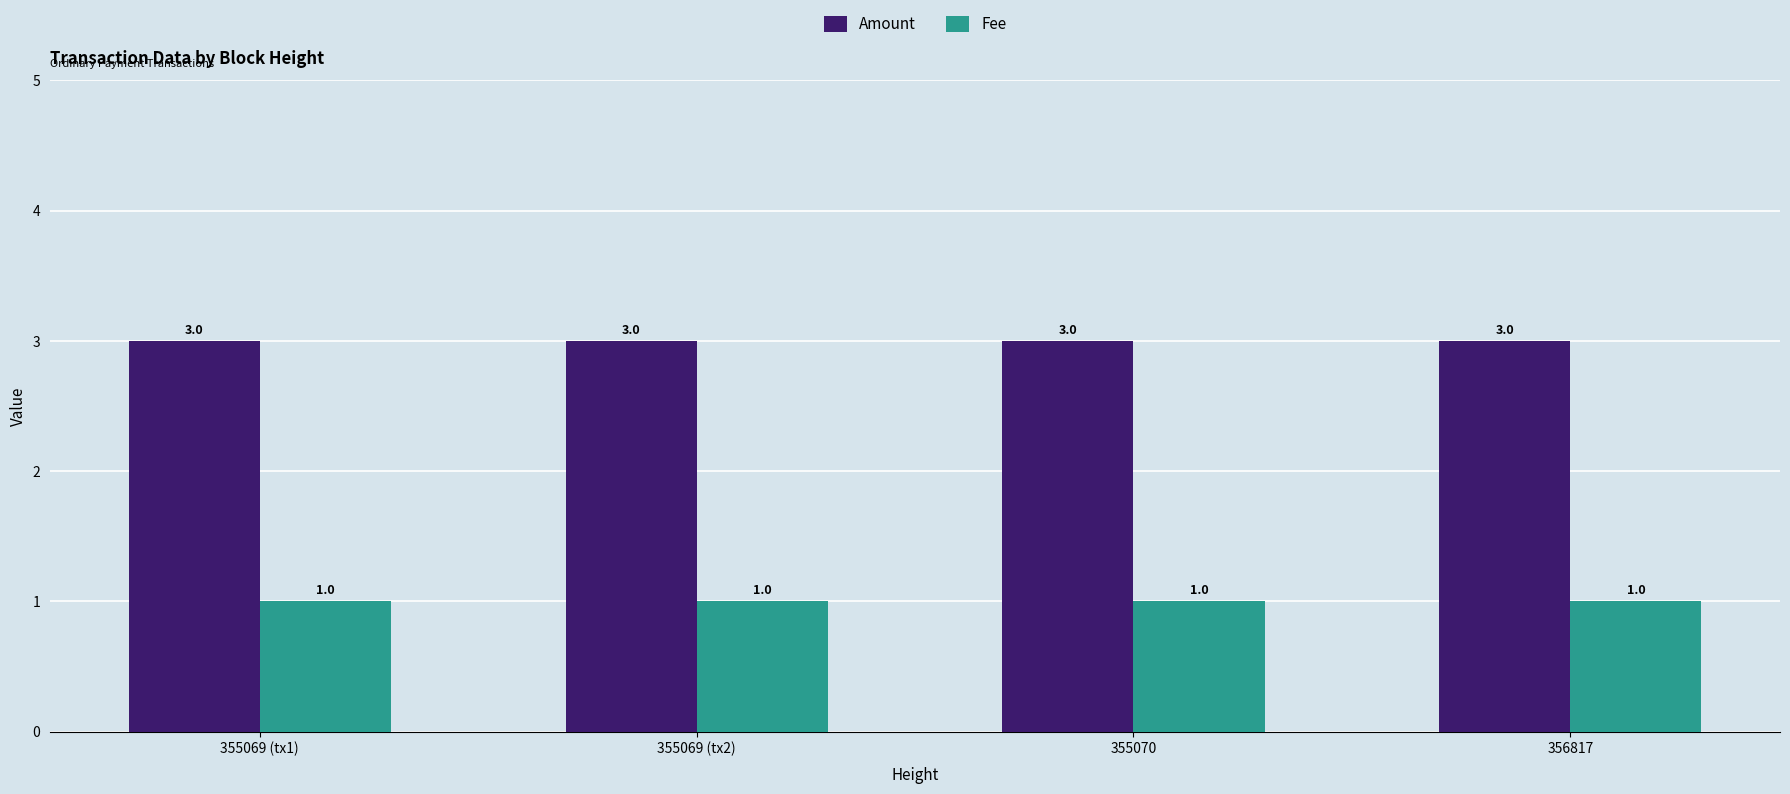

Reading left to right, transcribe all the data shown in this chart.

Amount: 355069 (tx1)=3	355069 (tx2)=3	355070=3	356817=3
Fee: 355069 (tx1)=1	355069 (tx2)=1	355070=1	356817=1